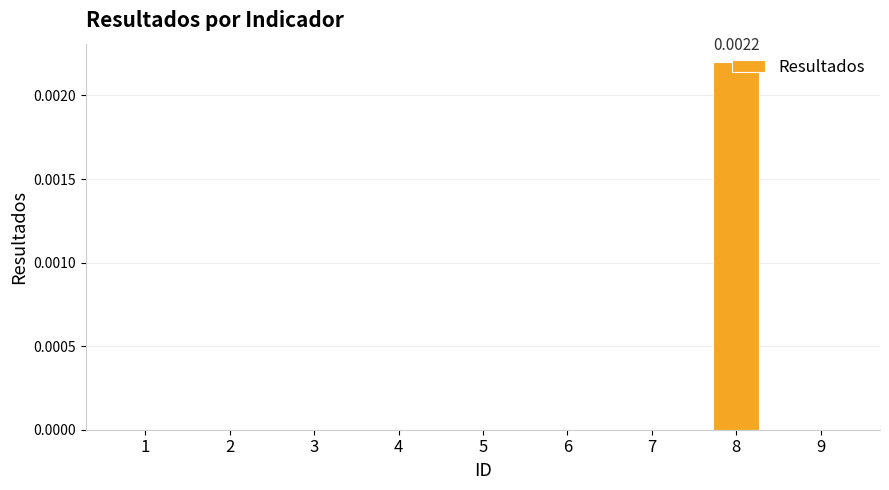

How many distinct data groups are displayed?

1